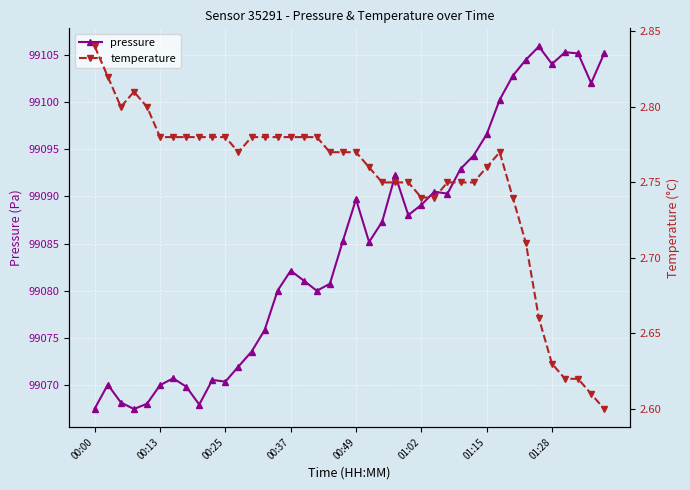

True or false: pressure has a value of 99070.4 at 00:25.

True